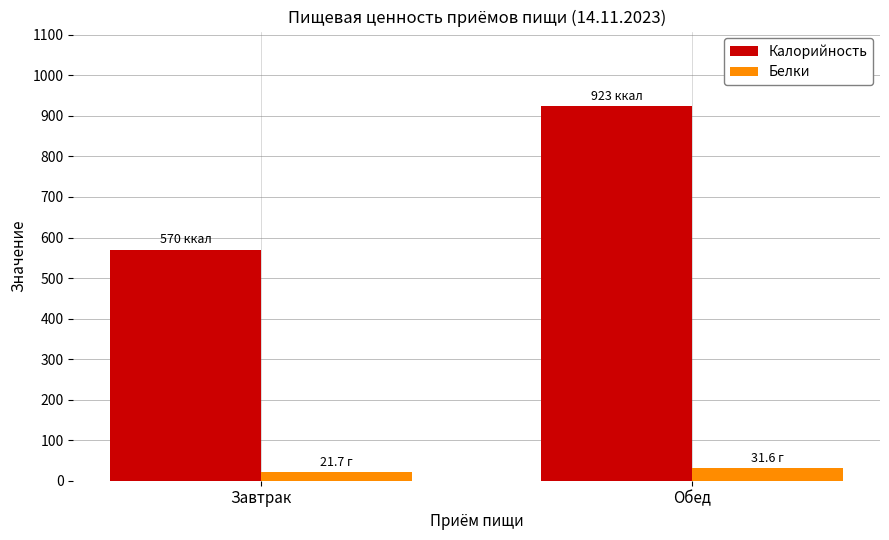

Which label corresponds to the smallest value in the chart?

Завтрак